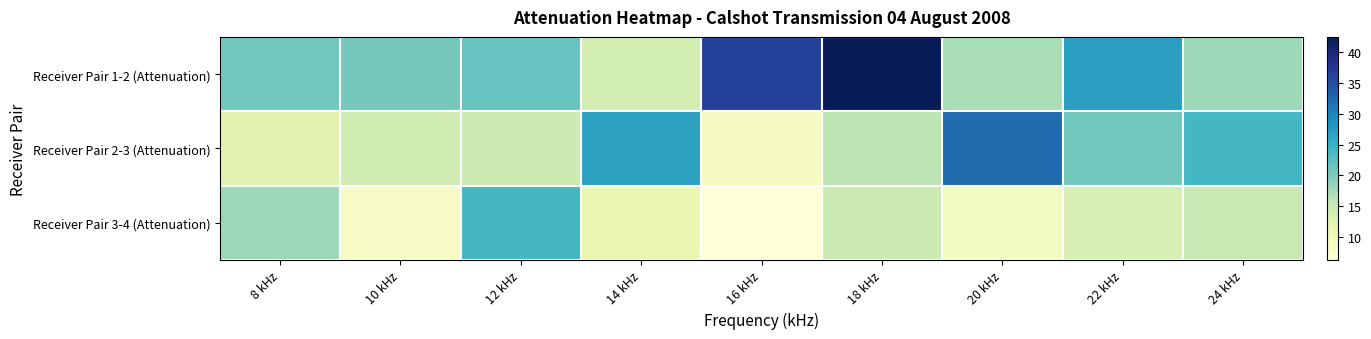

What is the minimum value shown in the chart?

6.2